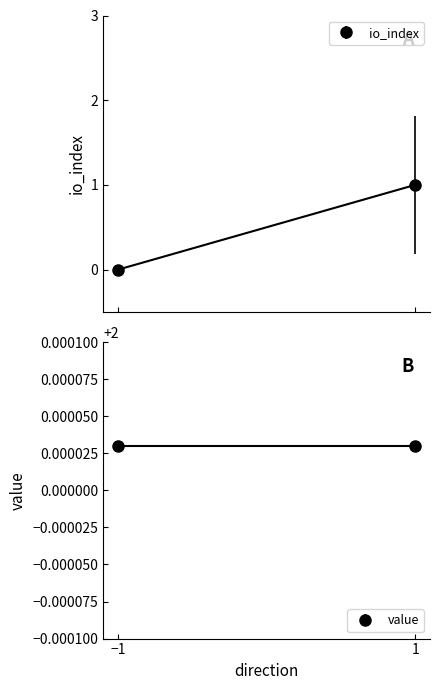

At which label does io_index reach its minimum?

-1